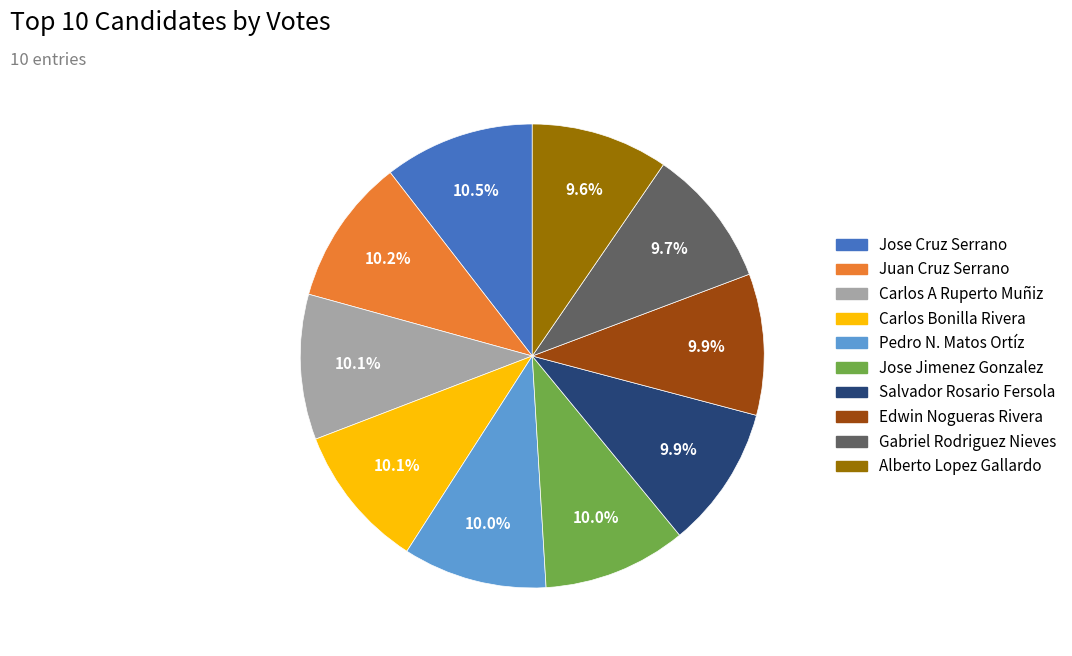

To the nearest percent, what is the difference between the largest and smallest slice percentages?

1%